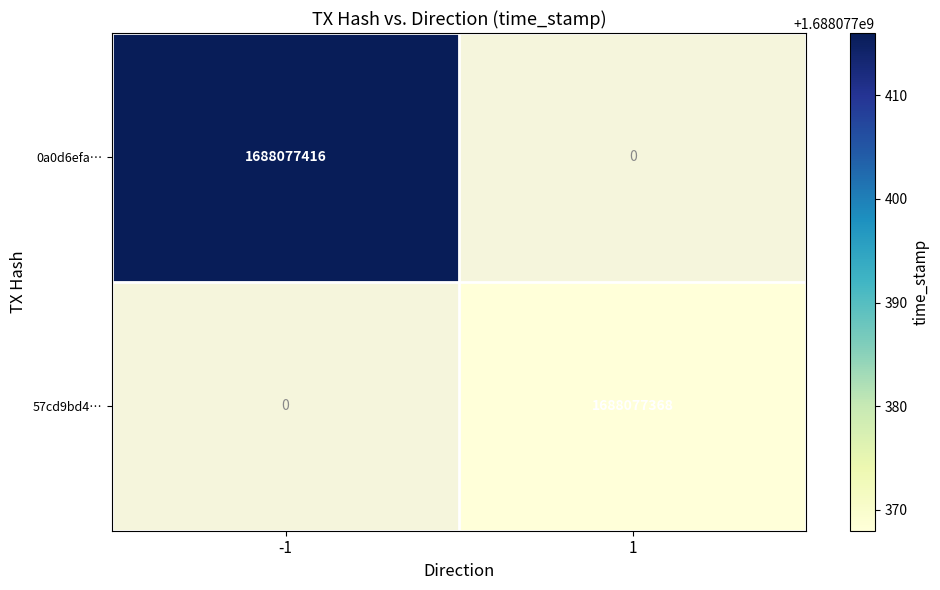

What is the maximum value for 57cd9bd4f261f4414f69e520072431cedce9a0c?

1688077368